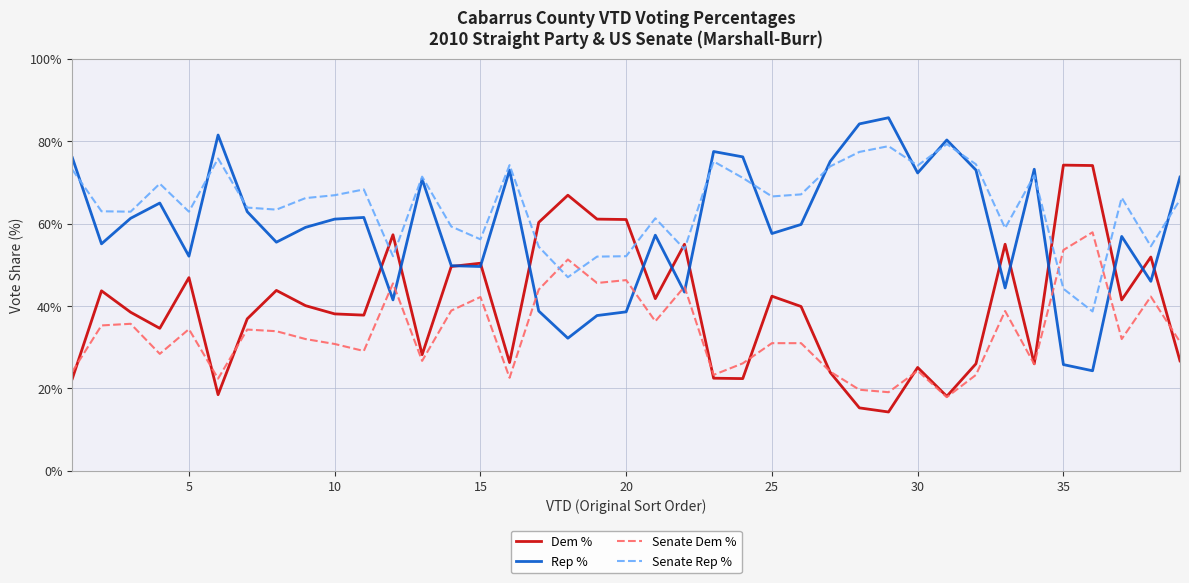

Reading right to left, transcribe all the data shown in this chart.

Dem %: 0.3	0.5	0.4	0.7	0.7	0.3	0.6	0.3	0.2	0.3	0.1	0.2	0.2	0.4	0.4	0.2	0.2	0.6	0.4	0.6	0.6	0.7	0.6	0.3	0.5	0.5	0.3	0.6	0.4	0.4	0.4	0.4	0.4	0.2	0.5	0.3	0.4	0.4	0.2
Rep %: 0.7	0.5	0.6	0.2	0.3	0.7	0.4	0.7	0.8	0.7	0.9	0.8	0.8	0.6	0.6	0.8	0.8	0.4	0.6	0.4	0.4	0.3	0.4	0.7	0.5	0.5	0.7	0.4	0.6	0.6	0.6	0.6	0.6	0.8	0.5	0.7	0.6	0.6	0.8
Senate Dem %: 0.3	0.4	0.3	0.6	0.5	0.3	0.4	0.2	0.2	0.2	0.2	0.2	0.2	0.3	0.3	0.3	0.2	0.4	0.4	0.5	0.5	0.5	0.4	0.2	0.4	0.4	0.3	0.5	0.3	0.3	0.3	0.3	0.3	0.2	0.3	0.3	0.4	0.4	0.2
Senate Rep %: 0.7	0.5	0.7	0.4	0.4	0.7	0.6	0.7	0.8	0.7	0.8	0.8	0.7	0.7	0.7	0.7	0.8	0.5	0.6	0.5	0.5	0.5	0.5	0.7	0.6	0.6	0.7	0.5	0.7	0.7	0.7	0.6	0.6	0.8	0.6	0.7	0.6	0.6	0.7